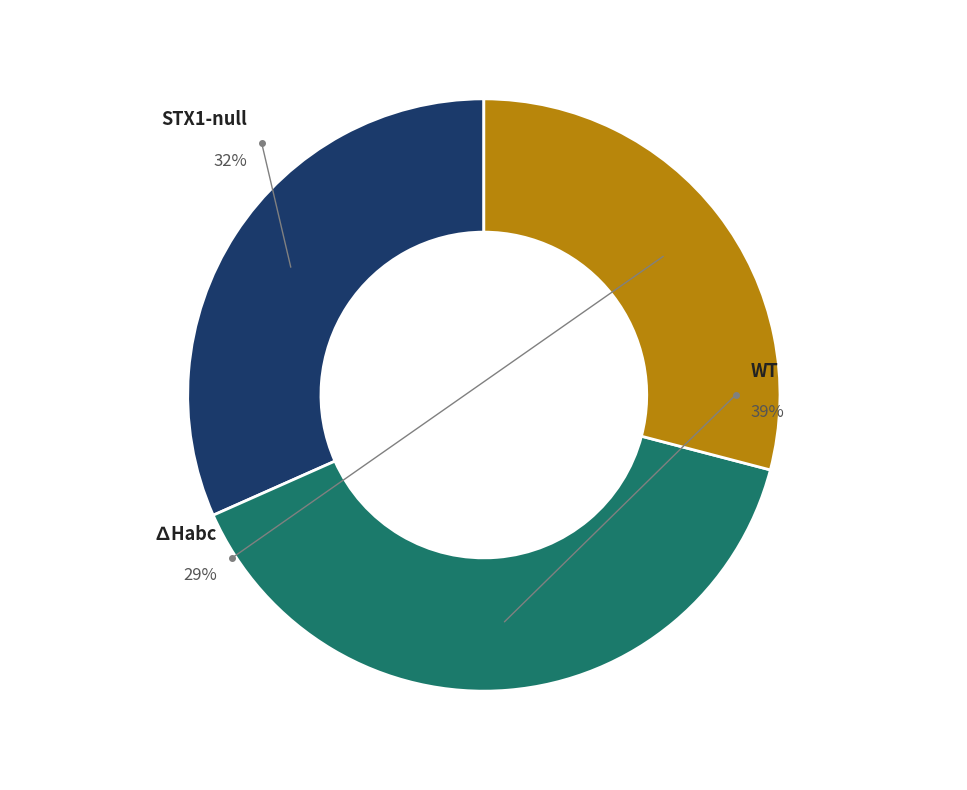

What is the largest slice in the pie chart?

WT